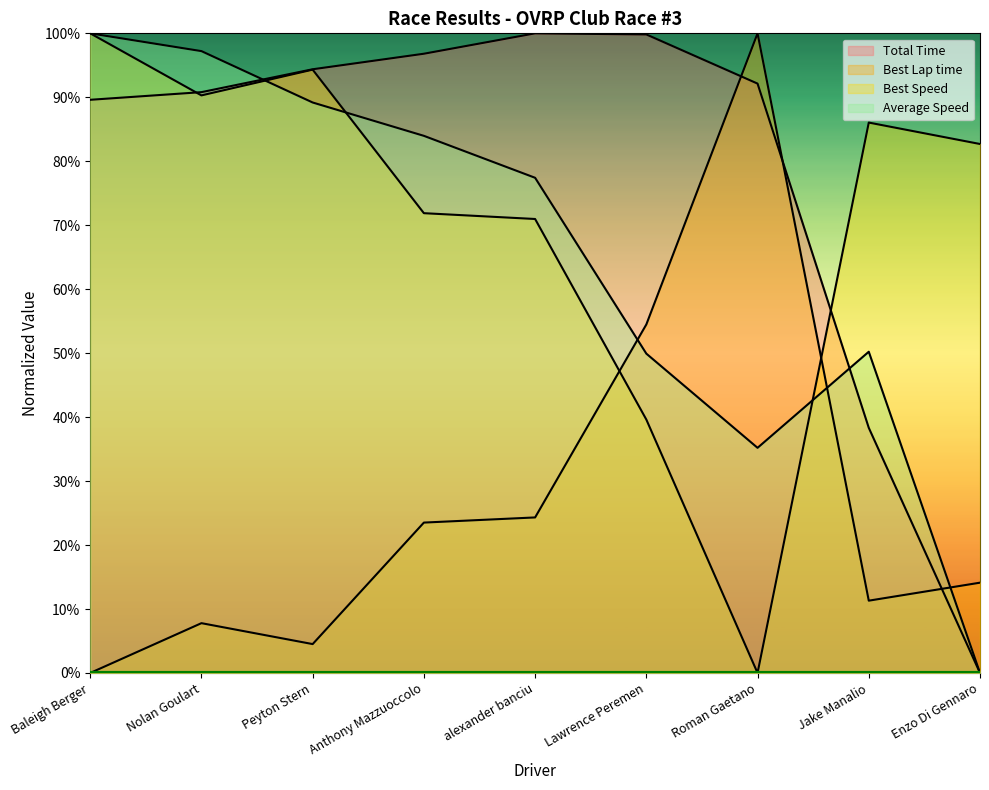

At which category does Total Time reach its first local peak?

alexander banciu